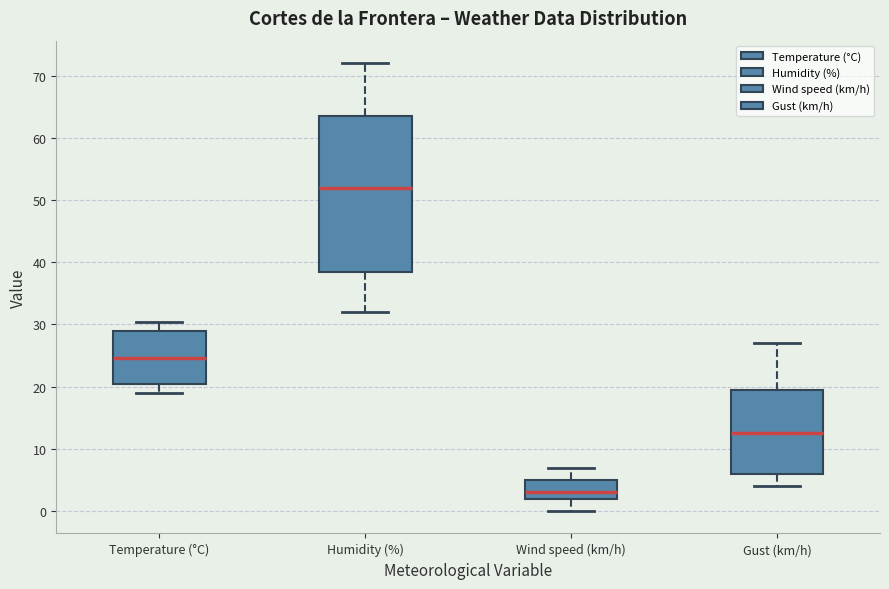

Comparing the boxes themselves (not the whiskers), which one is the tallest?

Humidity (%)